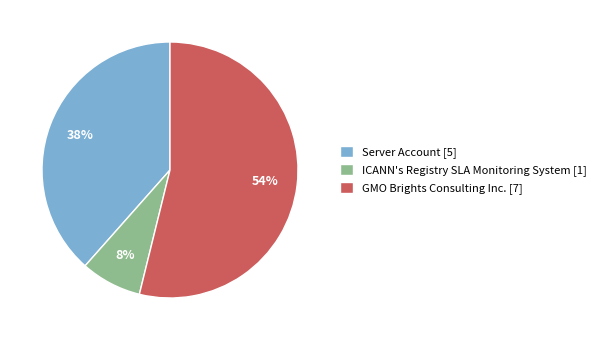

What is the ratio of the value at GMO Brights Consulting Inc. [7] to the value at Server Account [5]?

1.4